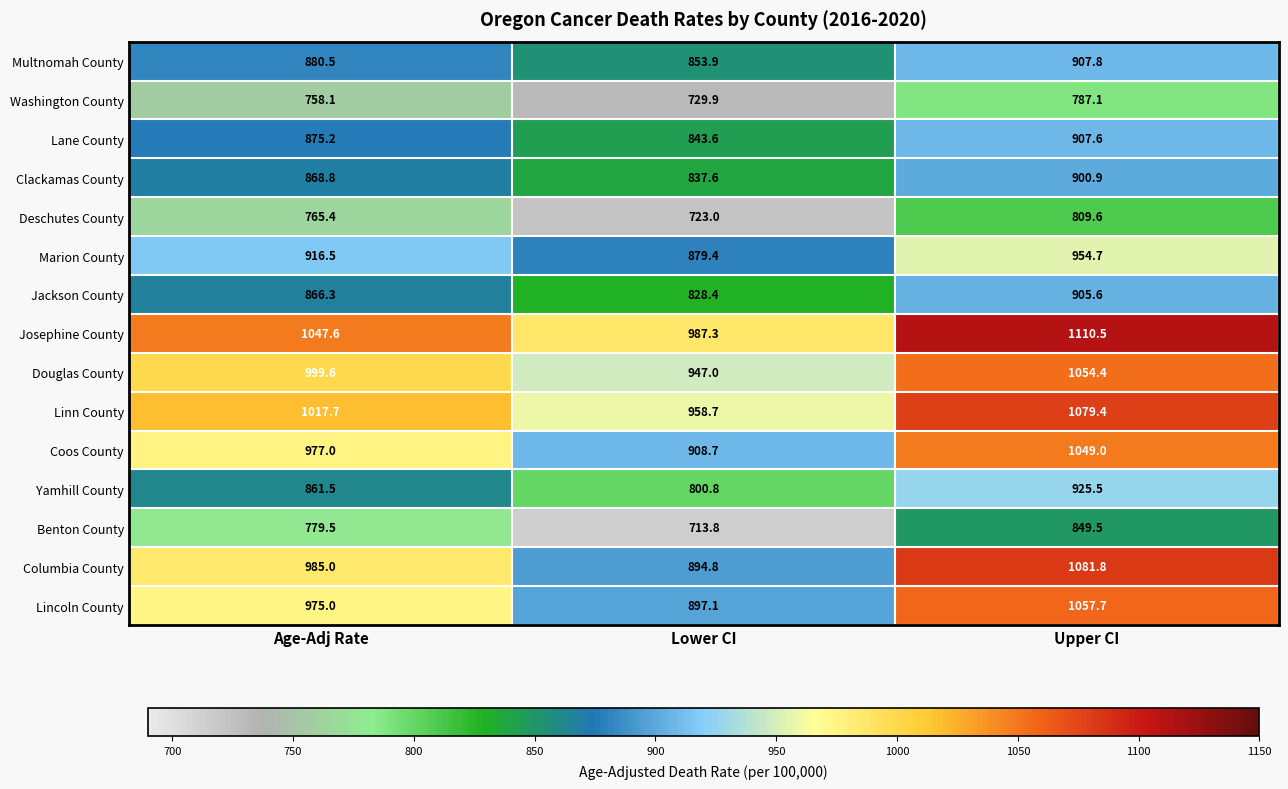

What is the total value across all series at Upper CI?

14381.1